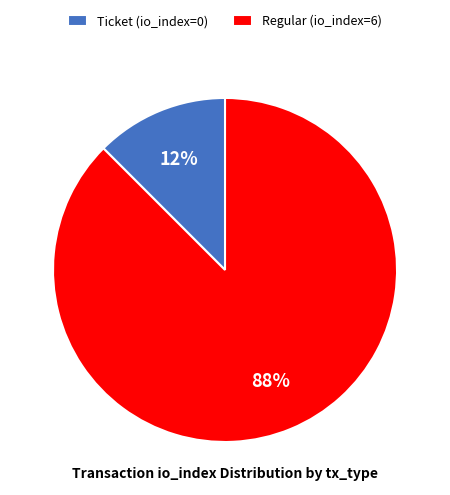

Which category has the biggest portion of the pie?

Regular (io_index=6)